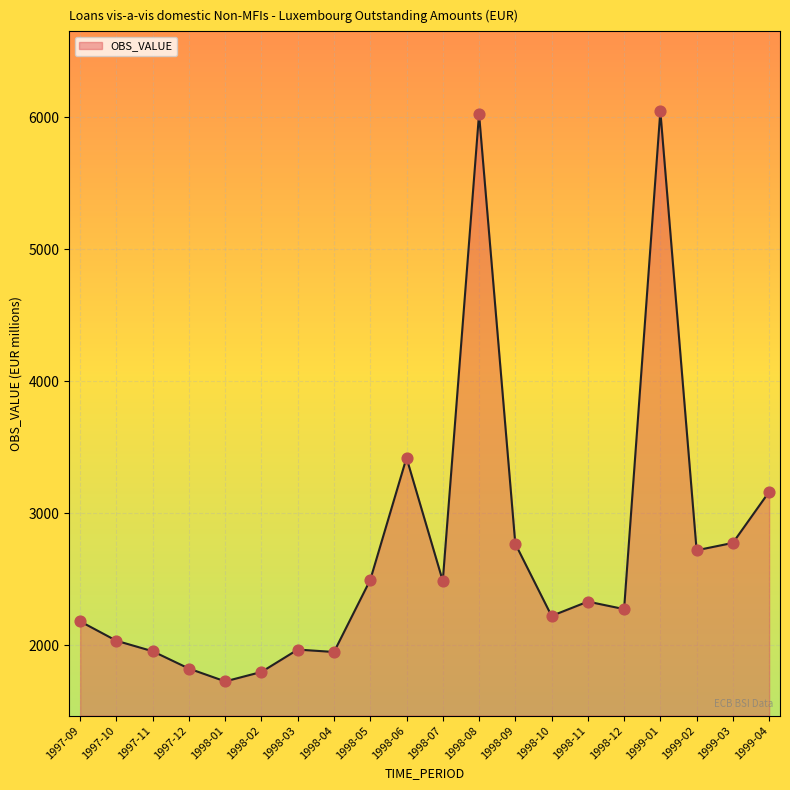

What is the change in value from 1997-10 to 1999-03?

+741.4